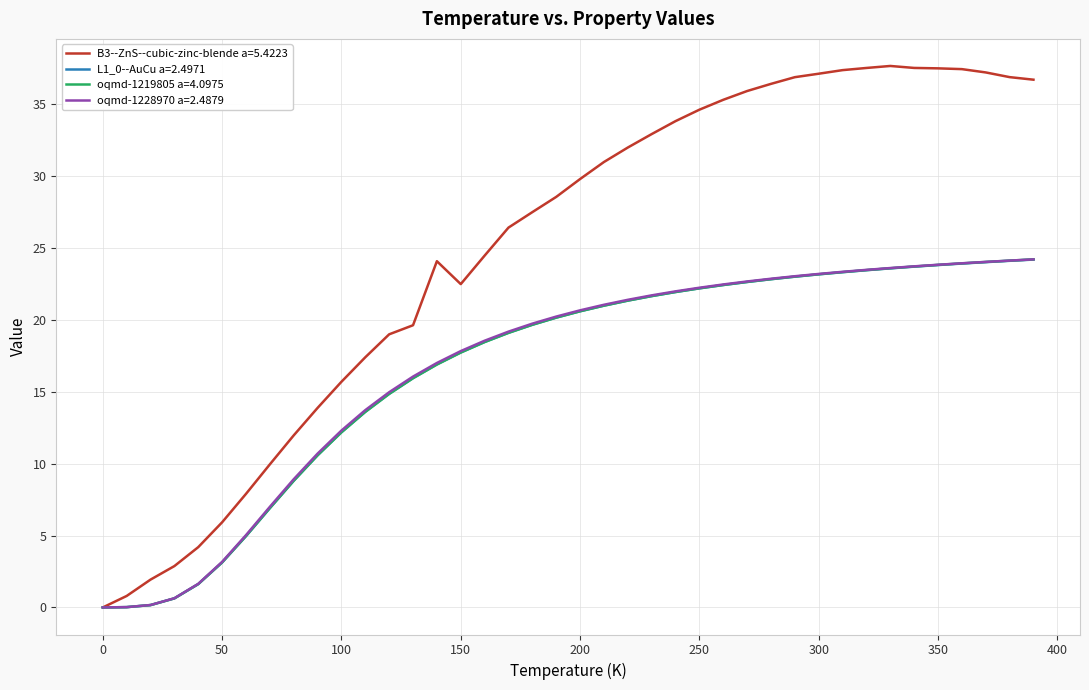

Does the chart have visible grid lines?

Yes